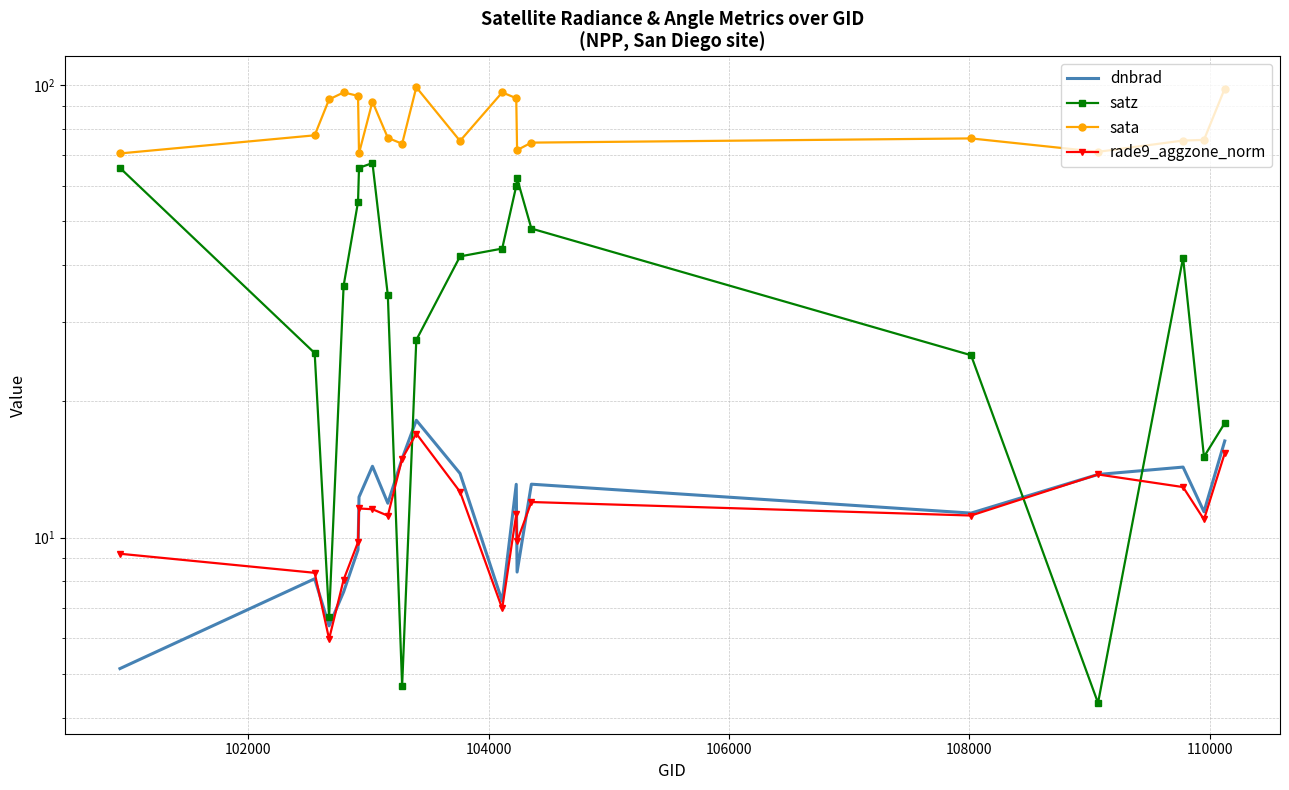

The satz series shows 93.3 at 12. True or false?

False